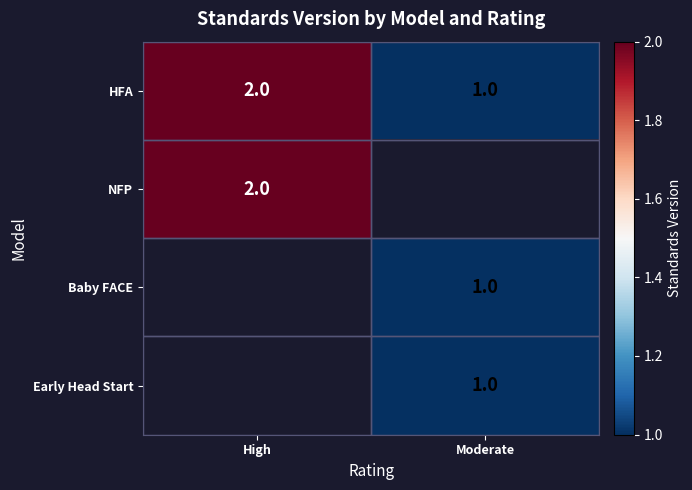

True or false: Early Head Start has a value of 1 at Moderate.

True